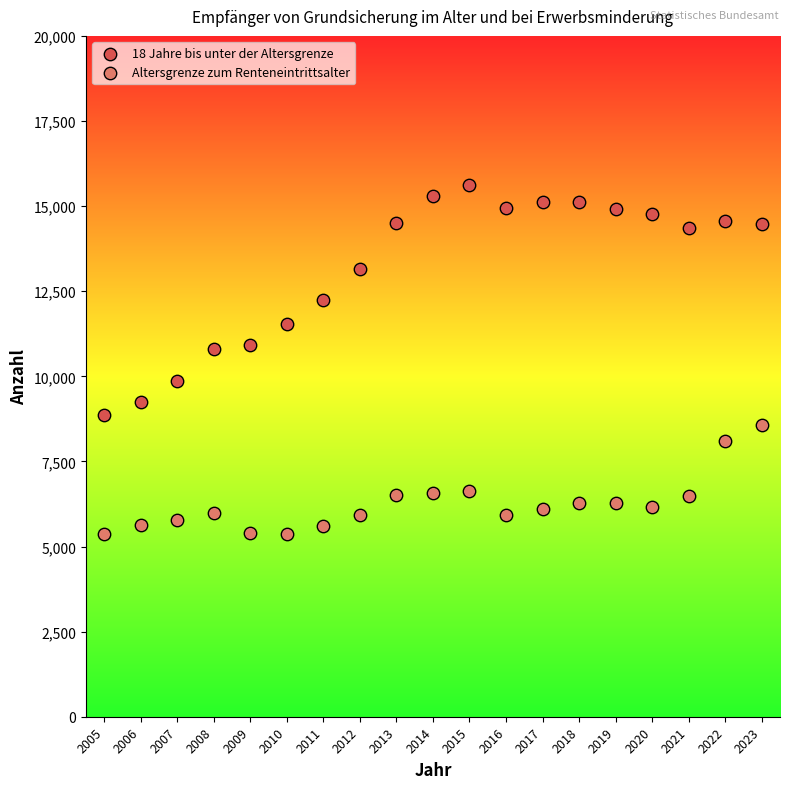

Across all data points, what is the range of Y values (max minus min)?

10247